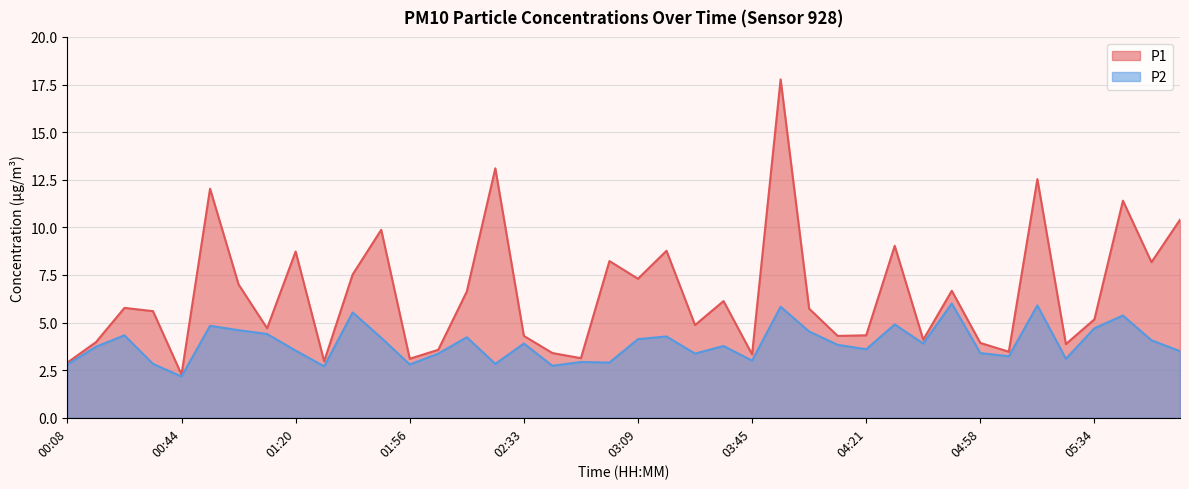

What is the smallest value displayed?

2.2